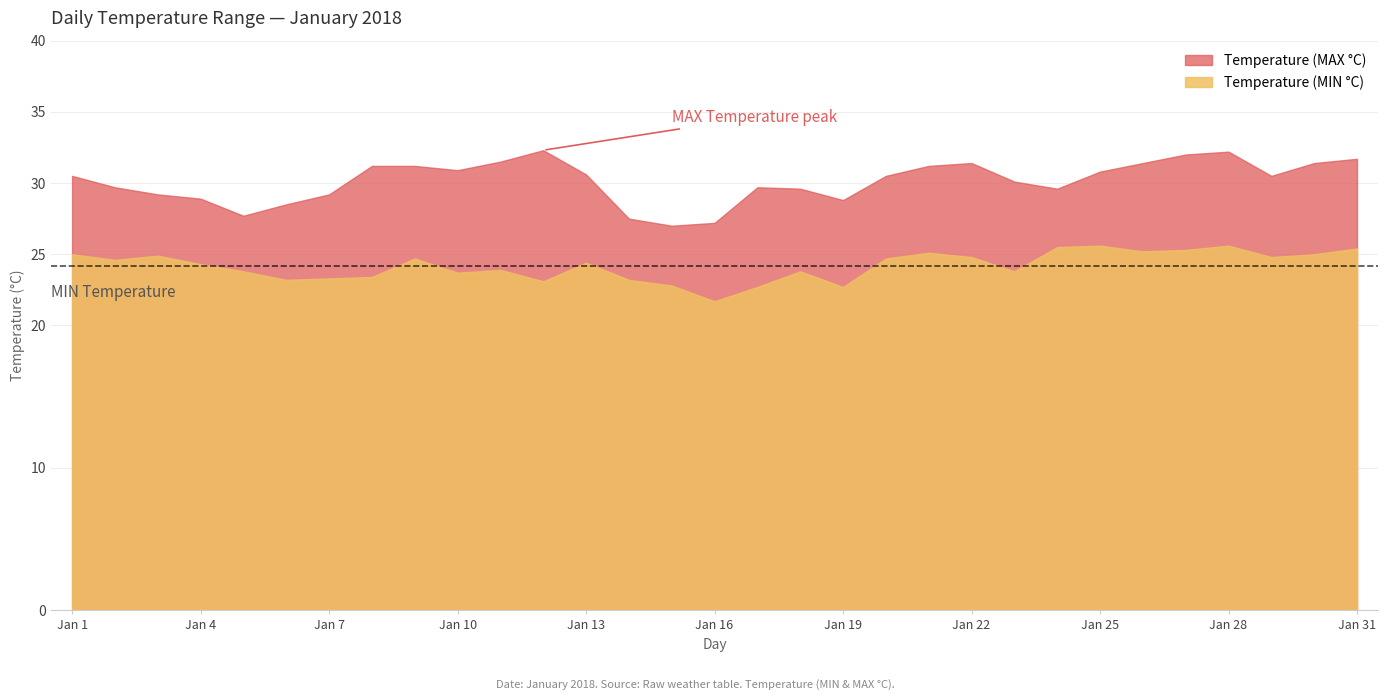

Which category has the highest value across all series?

Jan 12